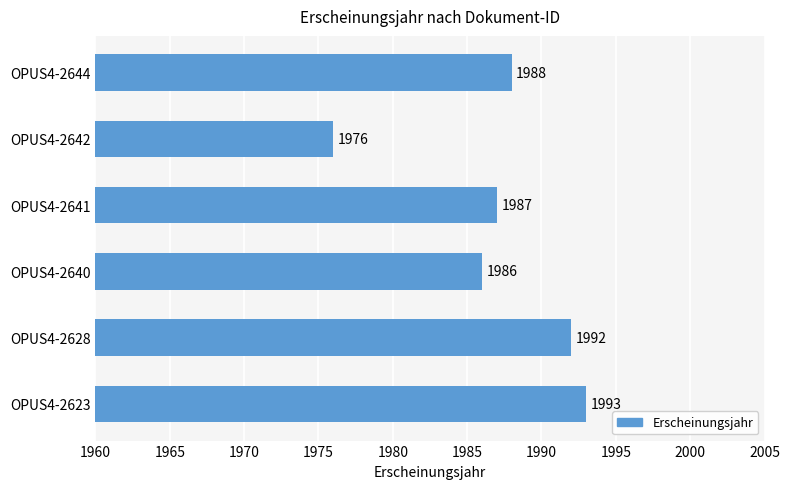

Between OPUS4-2623 and OPUS4-2644, which is larger?

OPUS4-2623